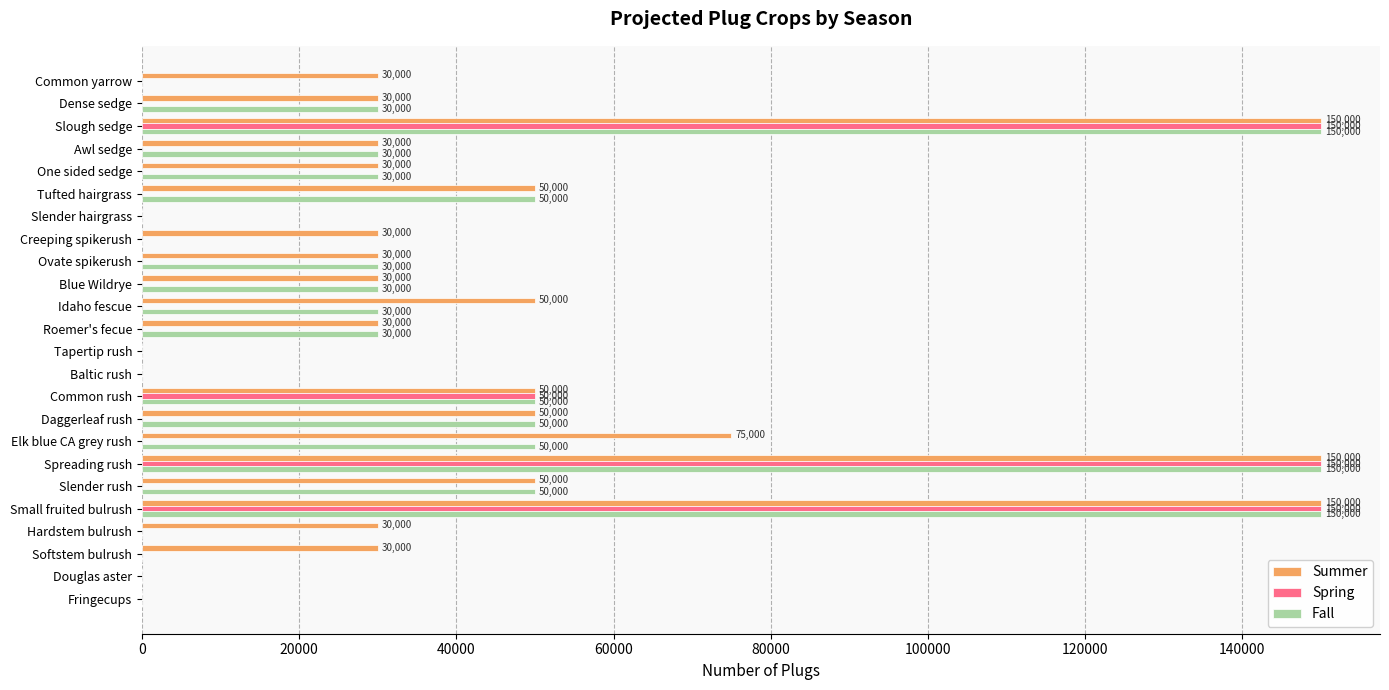

True or false: Summer has a value of 30000 at Awl sedge.

True